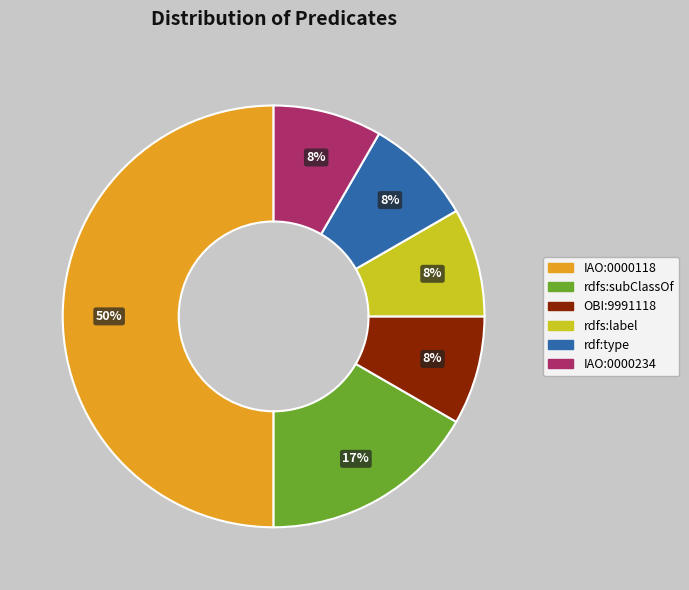

What percentage is the rdf:type slice, to the nearest percent?

8%